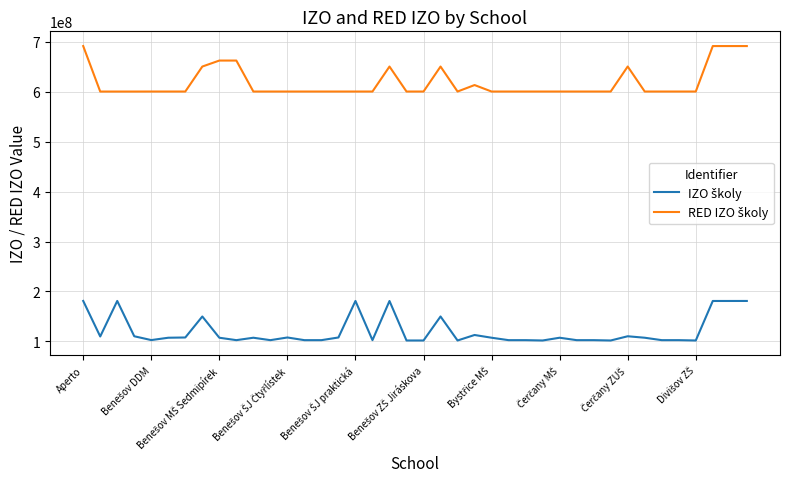

Does the chart have visible grid lines?

Yes